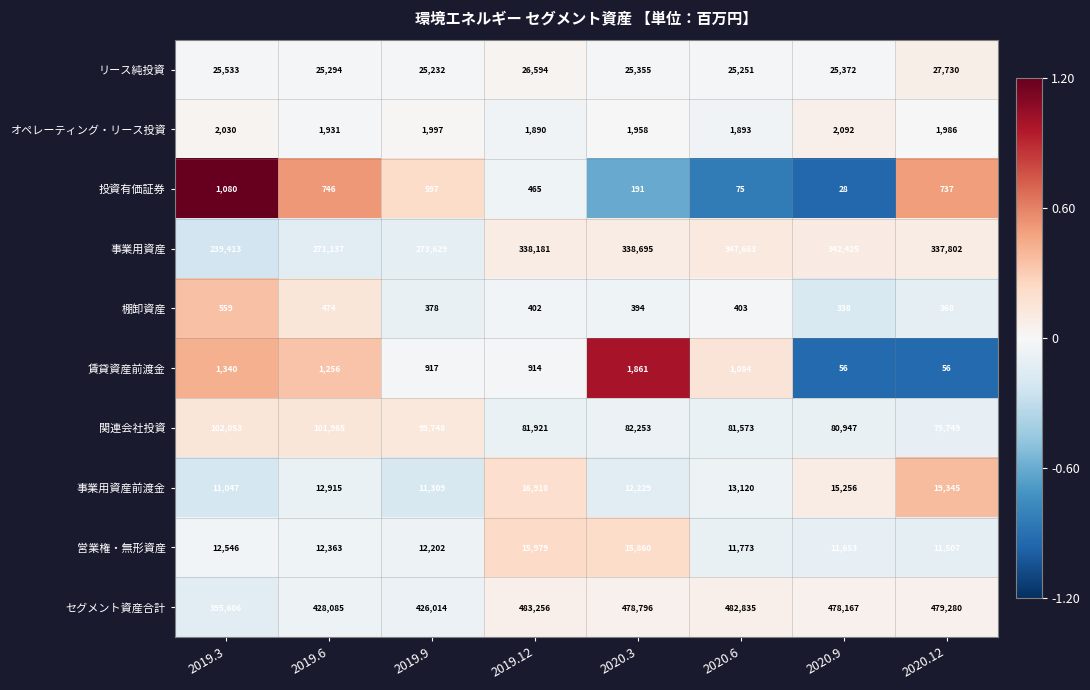

What is the difference between the highest and lowest values at 2020.3?

478605